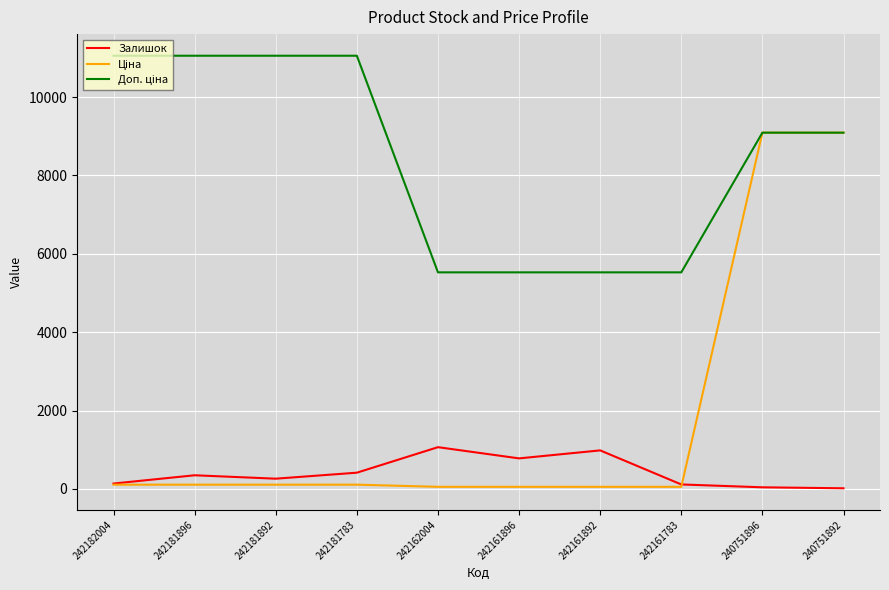

Does the chart display data point markers on the line(s)?

No